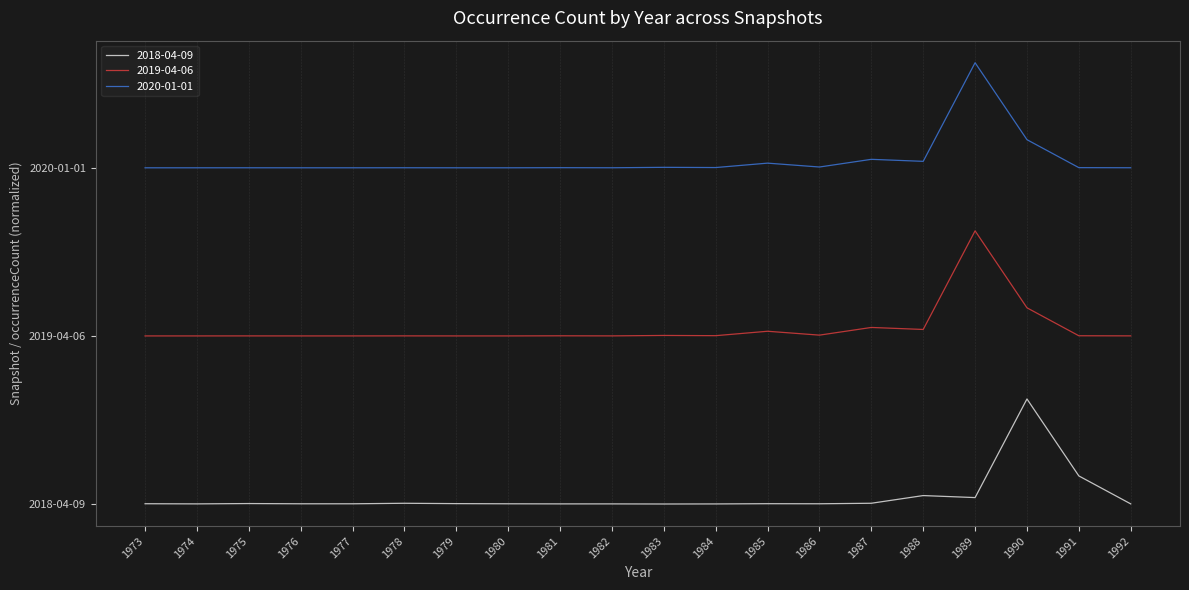

At which category is the sum across all series the highest?

1989